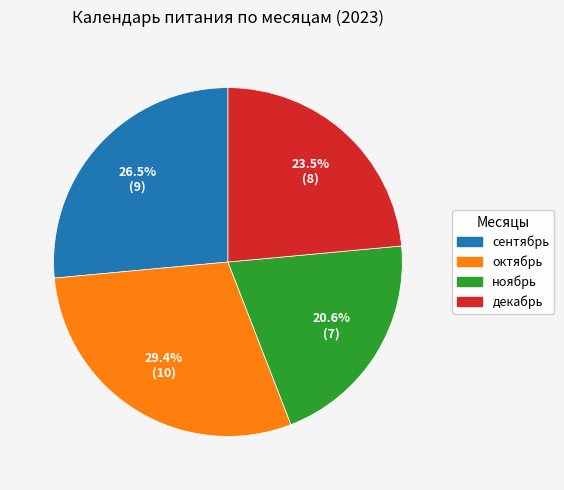

Does декабрь account for over 50% of the chart?

No